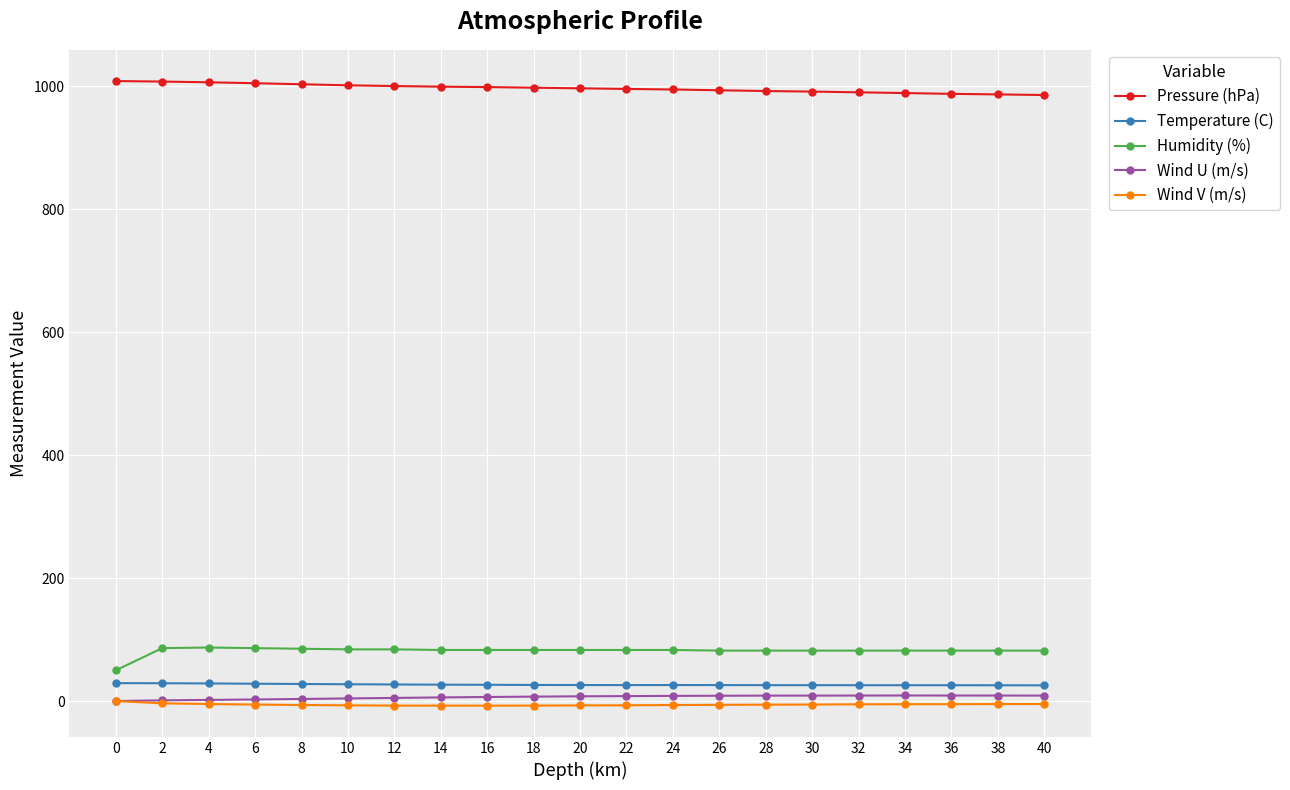

Which series has the largest total across all categories?

Pressure (hPa)